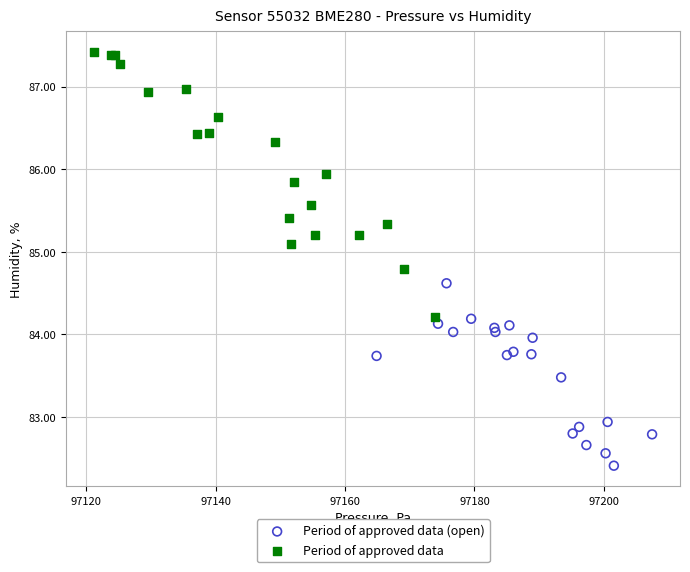

Which series contains the lowest Y value?

Period of approved data (open)